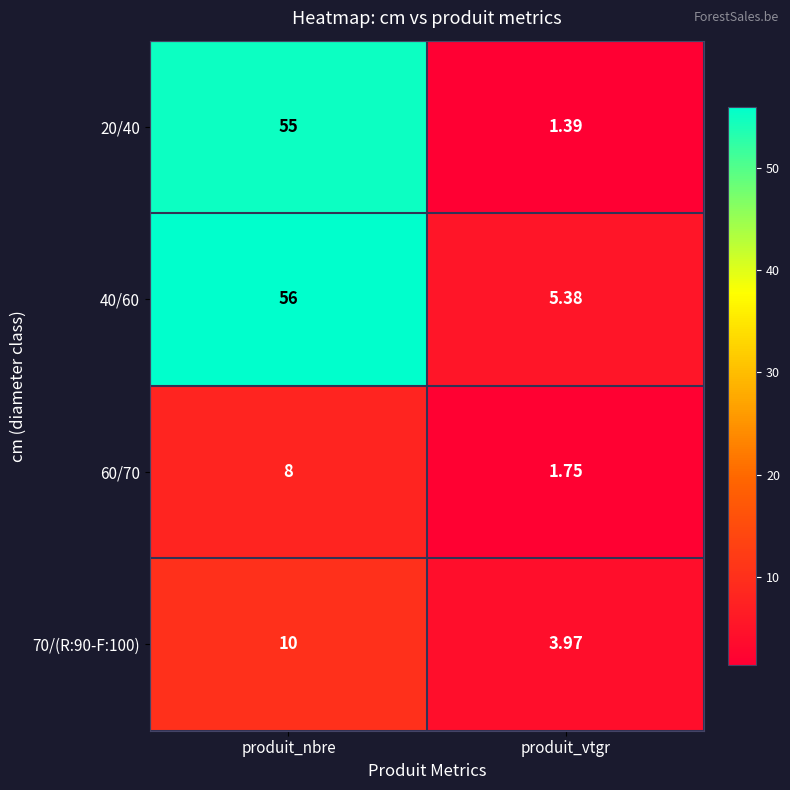

At how many categories does at least one series exceed 44?

1